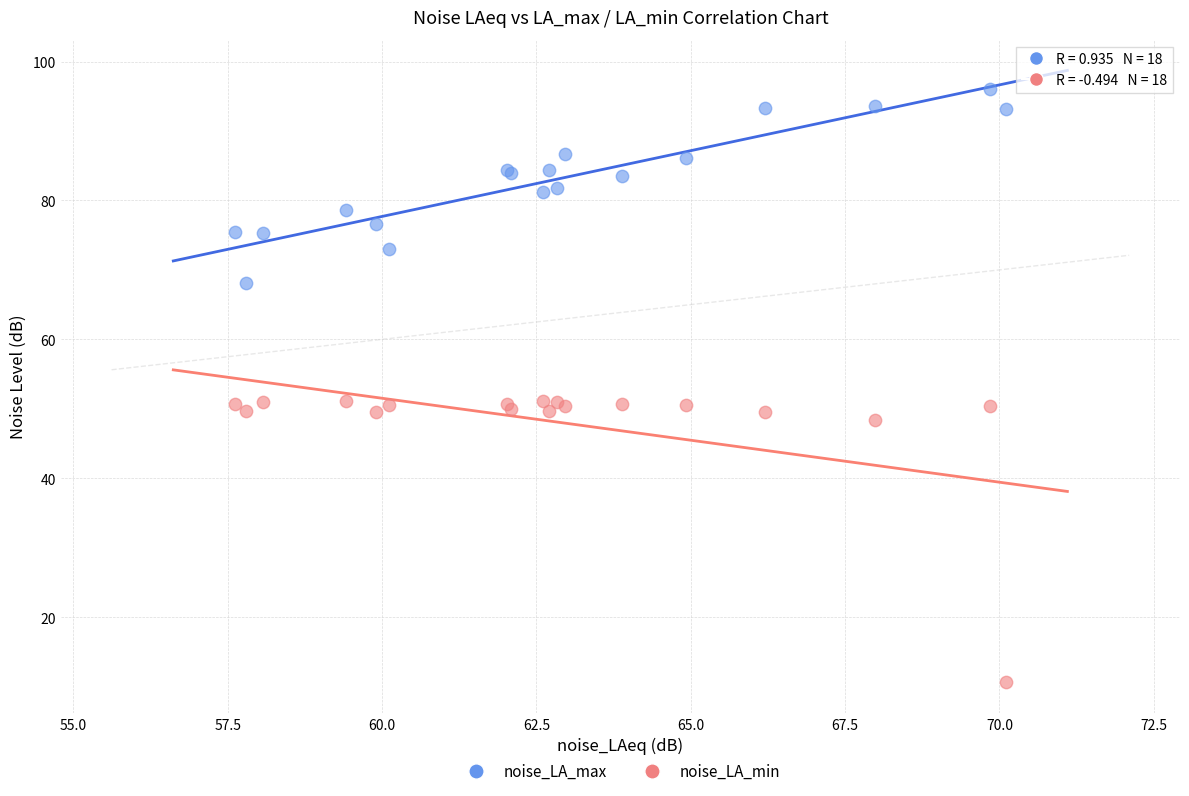

Which series contains the highest Y value?

noise_LA_max